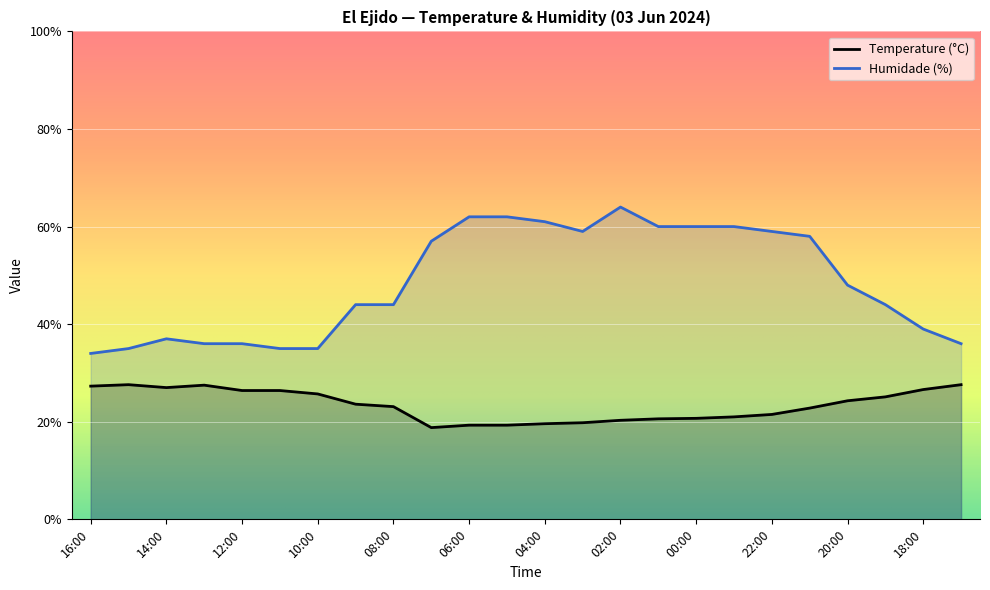

How many lines are shown in the chart?

2